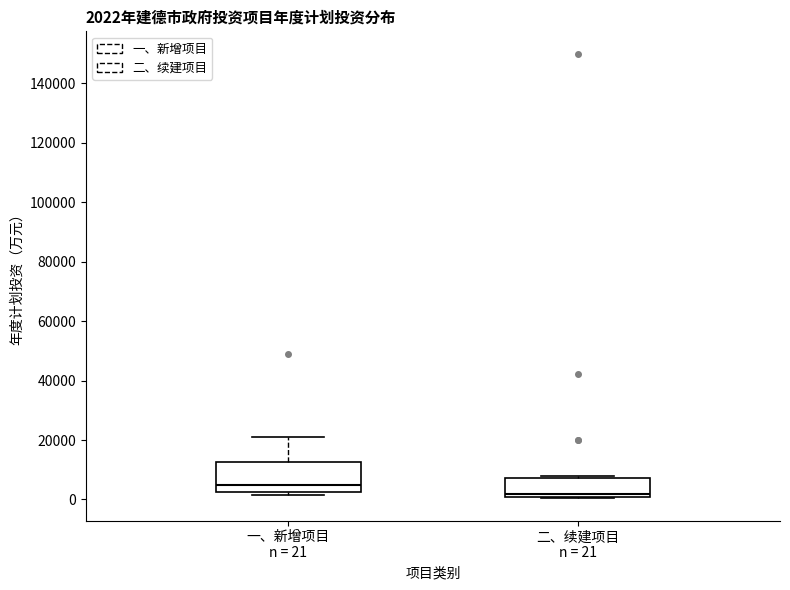

Which box's median line is the highest?

一、新增项目 n = 21